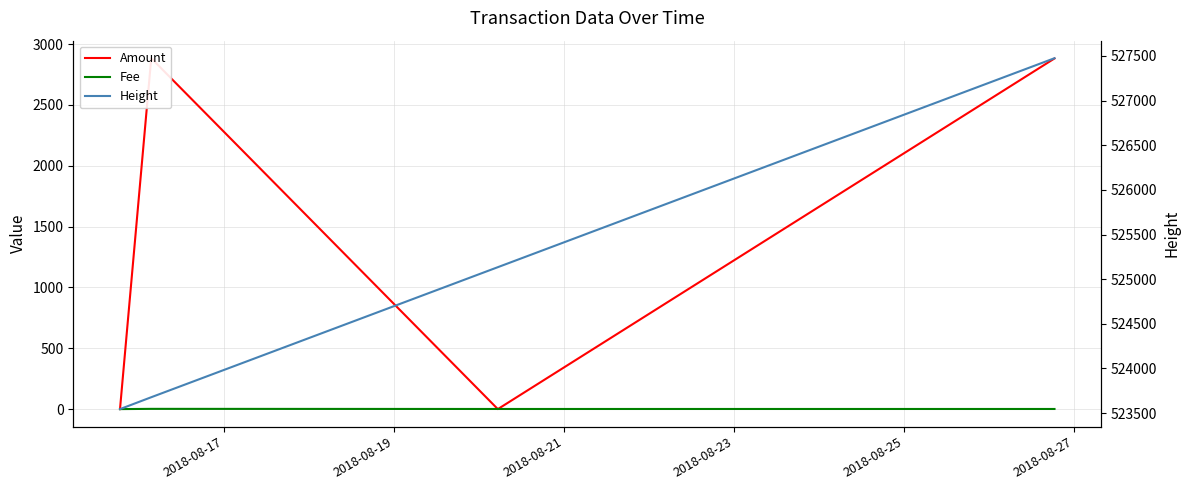

Does the chart display data point markers on the line(s)?

No